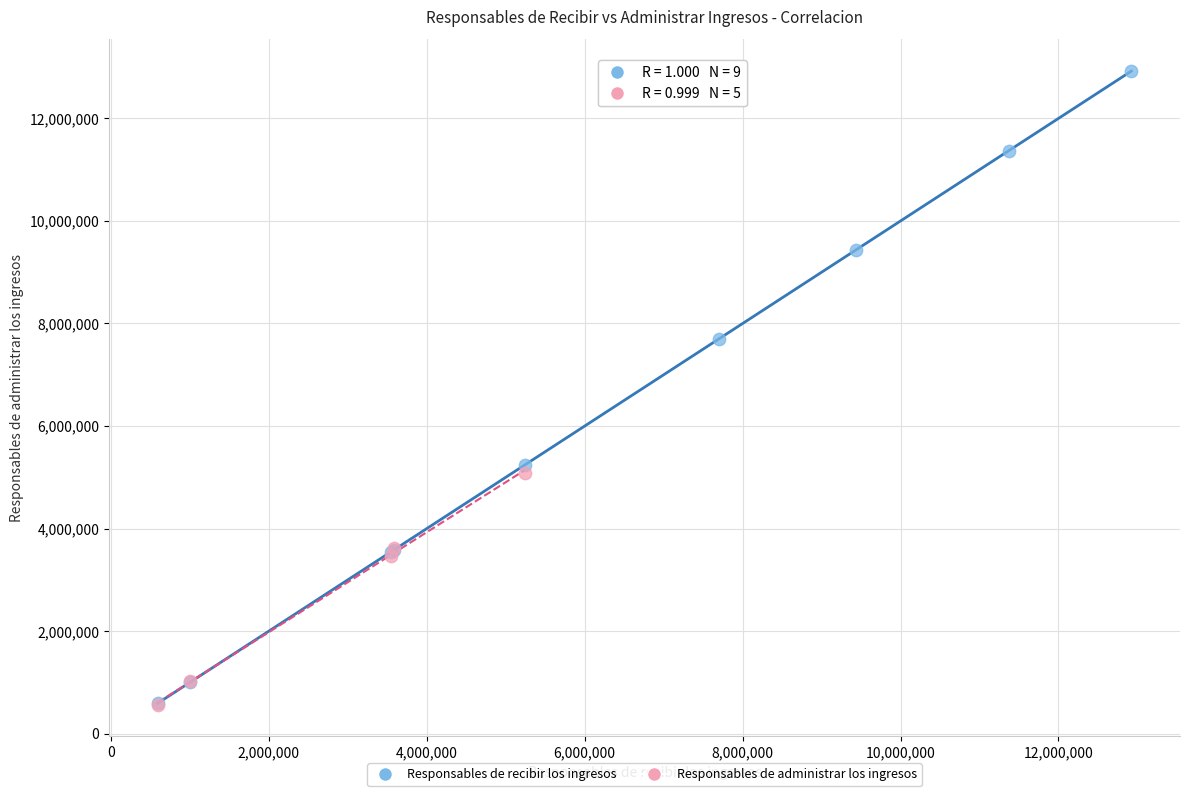

Which series has the largest Y range (max minus min)?

Responsables de recibir los ingresos